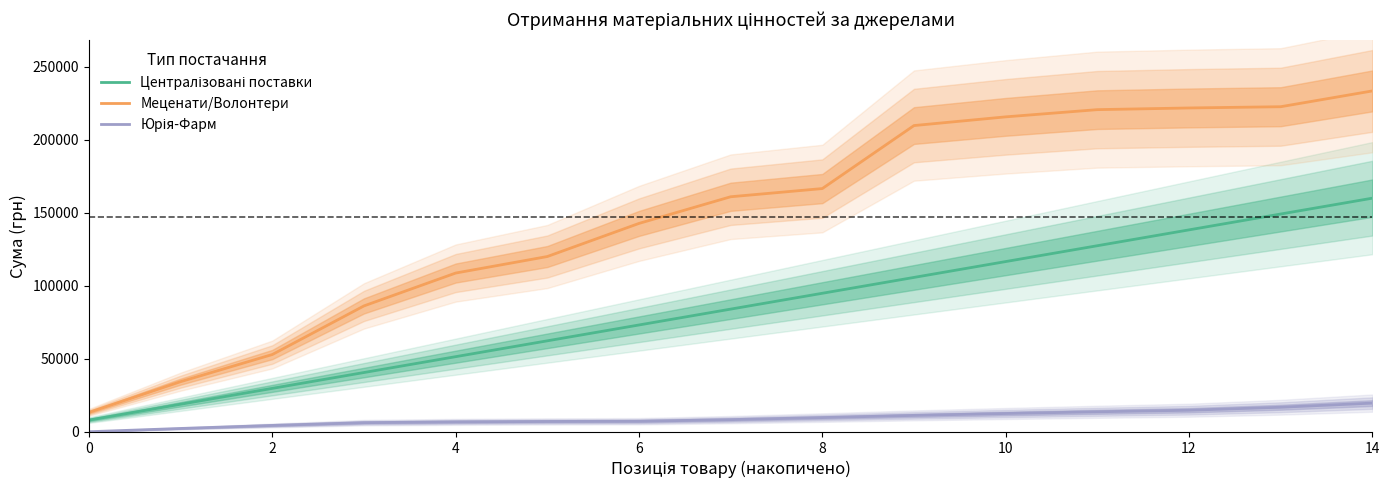

What is the maximum value for Меценати/Волонтери?

233559.5